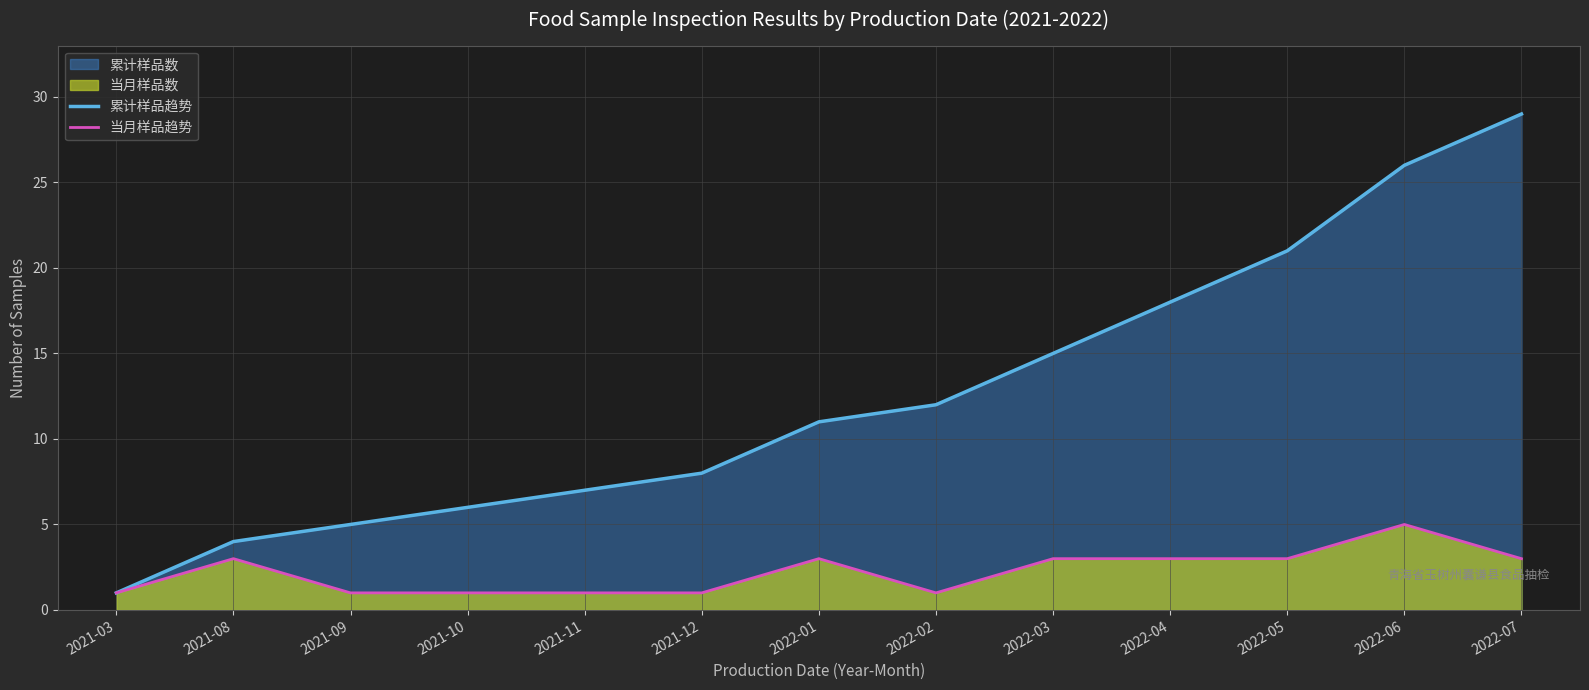

Which series has the widest spread of values?

累计样品趋势